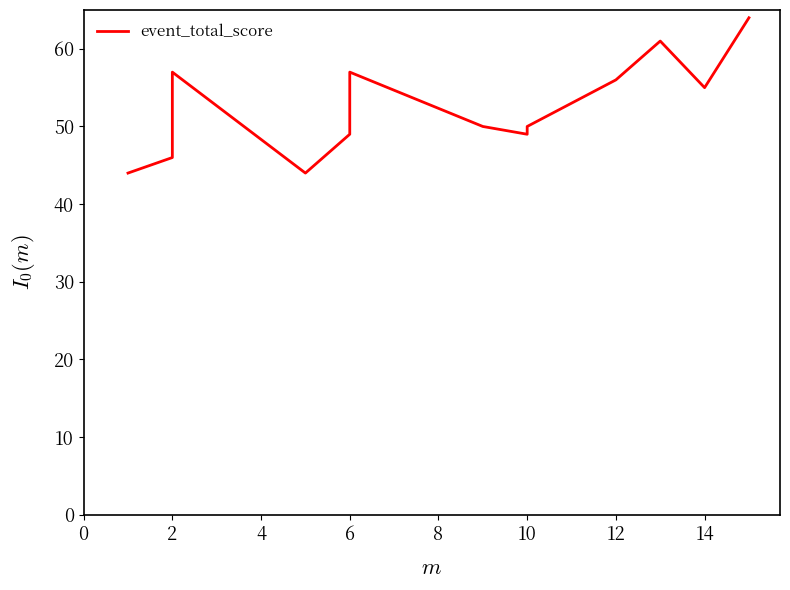

Is it true that the value at 10 is 65?

False